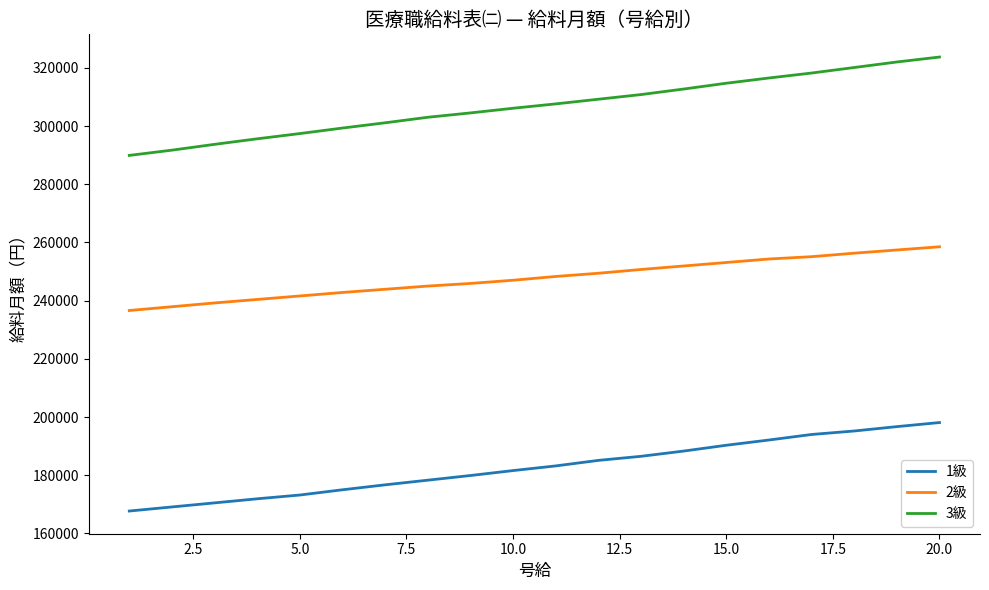

What is the minimum value for 2級?

236600